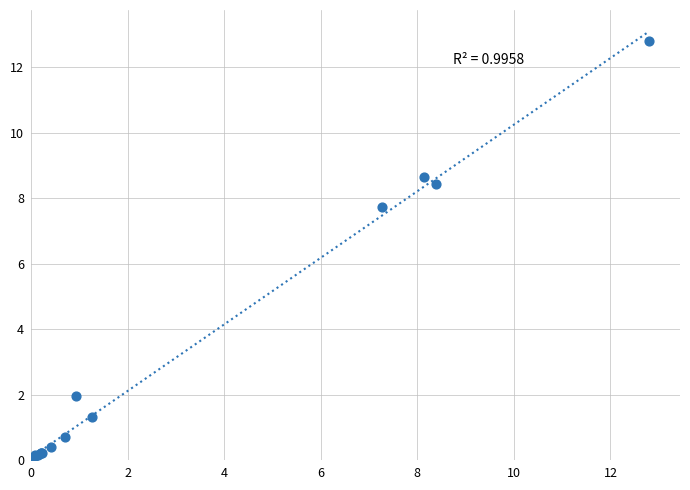

What Y value in the scatter plot is closest to 6?

7.7